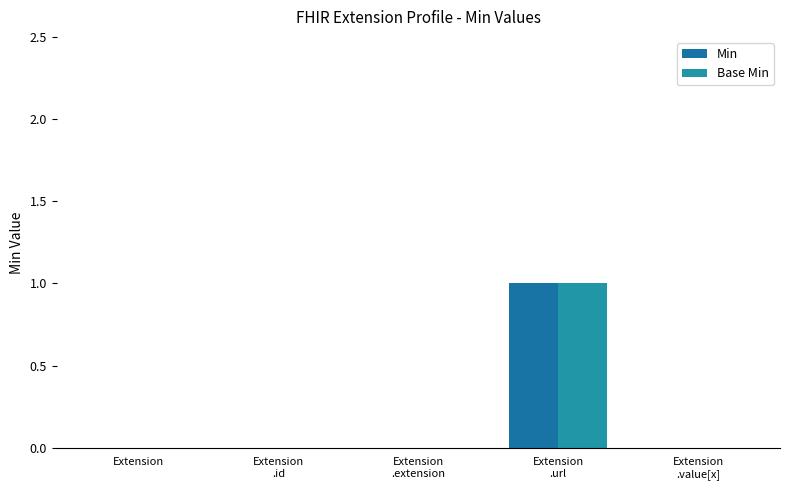

Reading left to right, extract all data points from this chart.

Min: Extension=0	Extension
.id=0	Extension
.extension=0	Extension
.url=1	Extension
.value[x]=0
Base Min: Extension=0	Extension
.id=0	Extension
.extension=0	Extension
.url=1	Extension
.value[x]=0